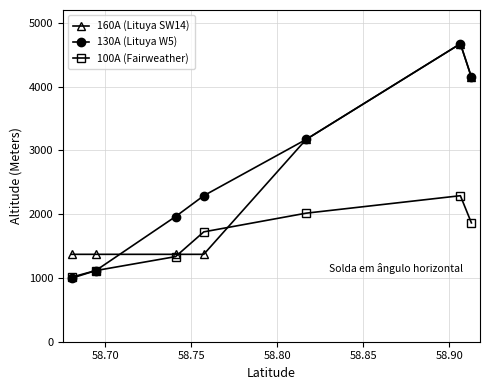

Is this an area chart (filled region under the line)?

No